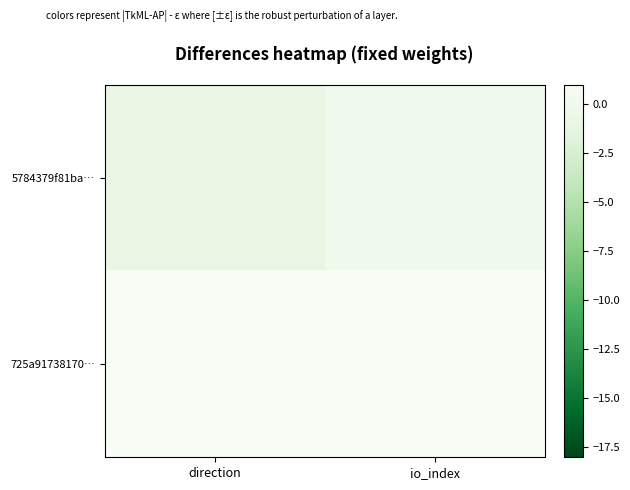

Which series has the largest total across all categories?

725a91738170…